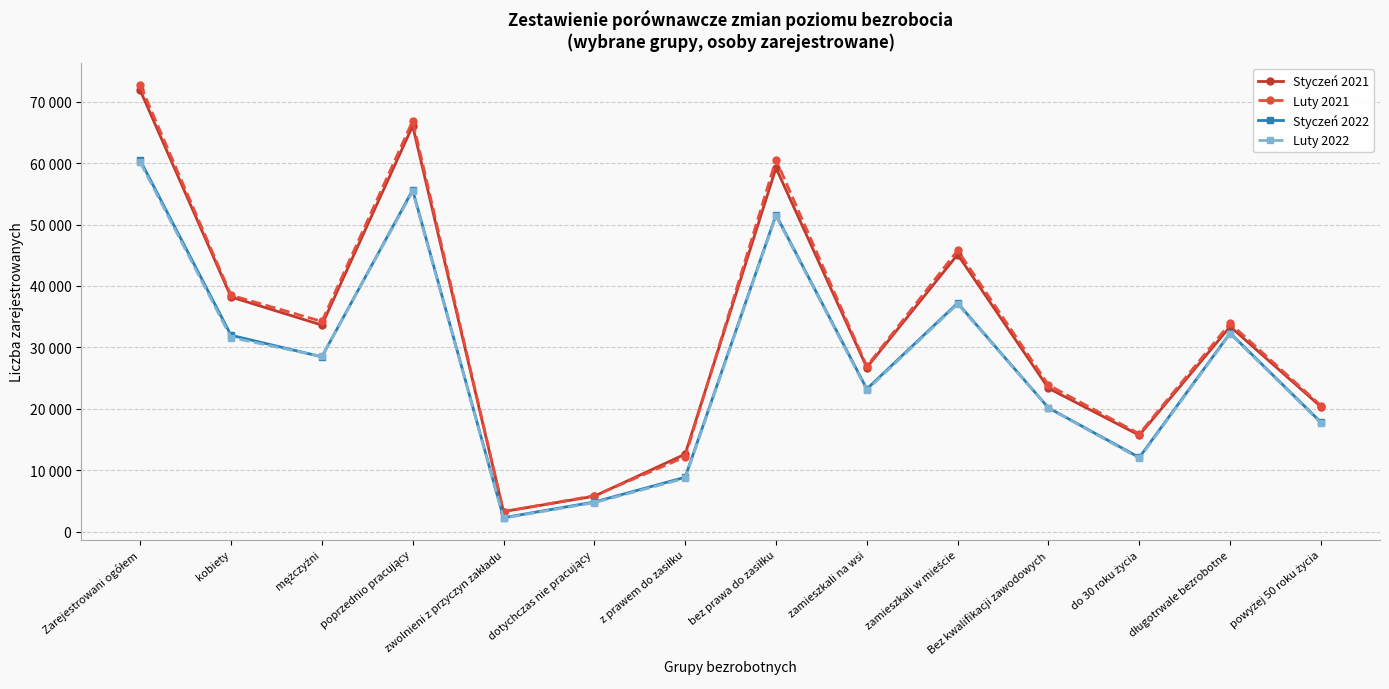

True or false: Luty 2021 and Styczeń 2022 intersect in this chart.

False